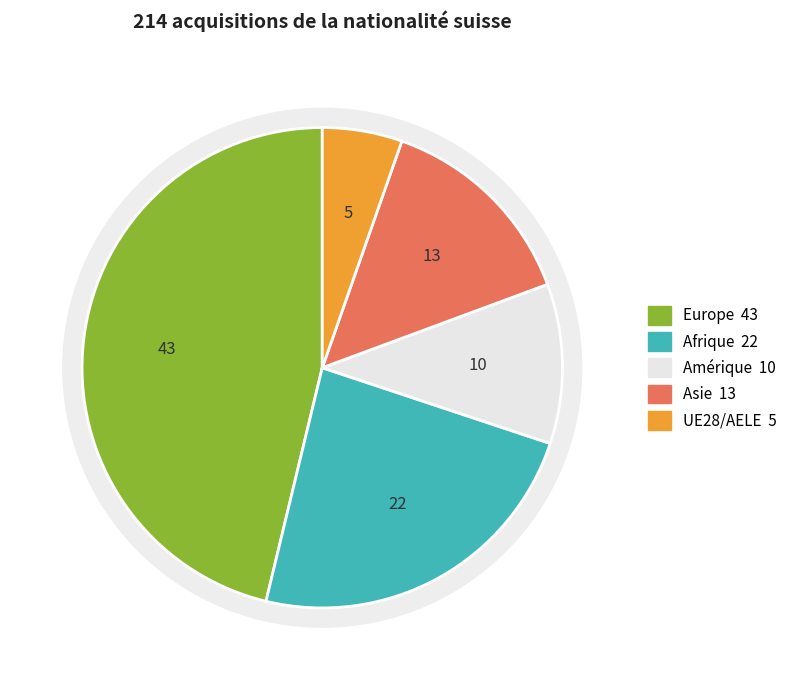

Between UE28/AELE and Asie, which is larger?

Asie